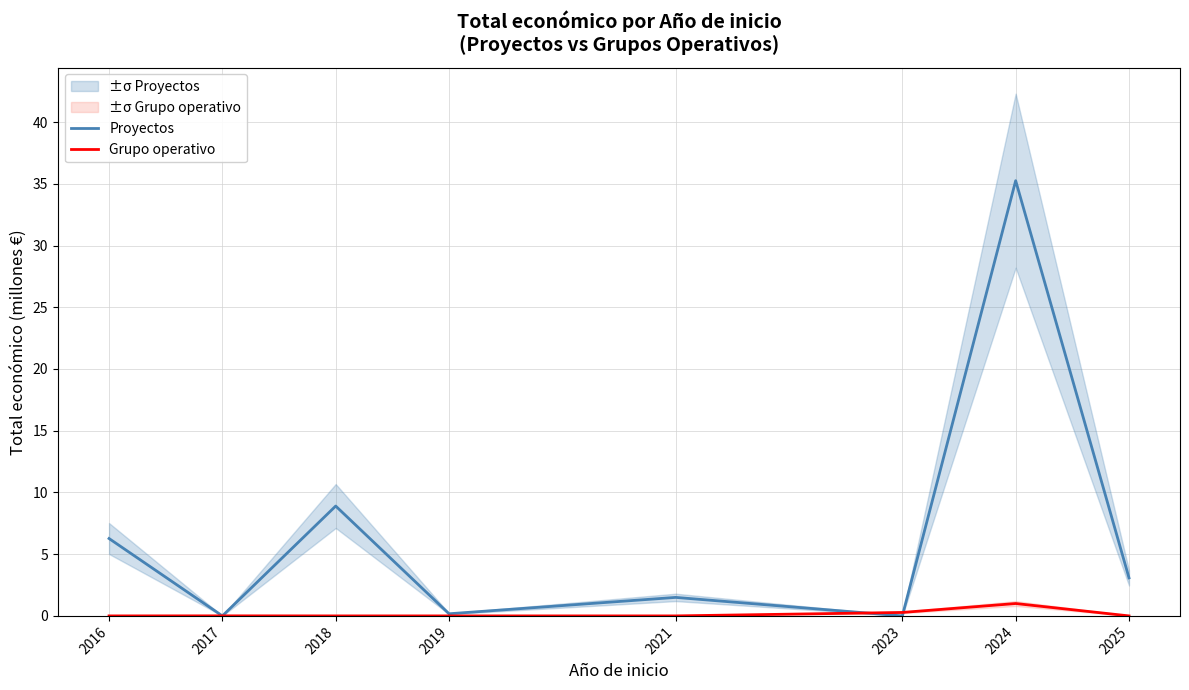

How many lines are shown in the chart?

2